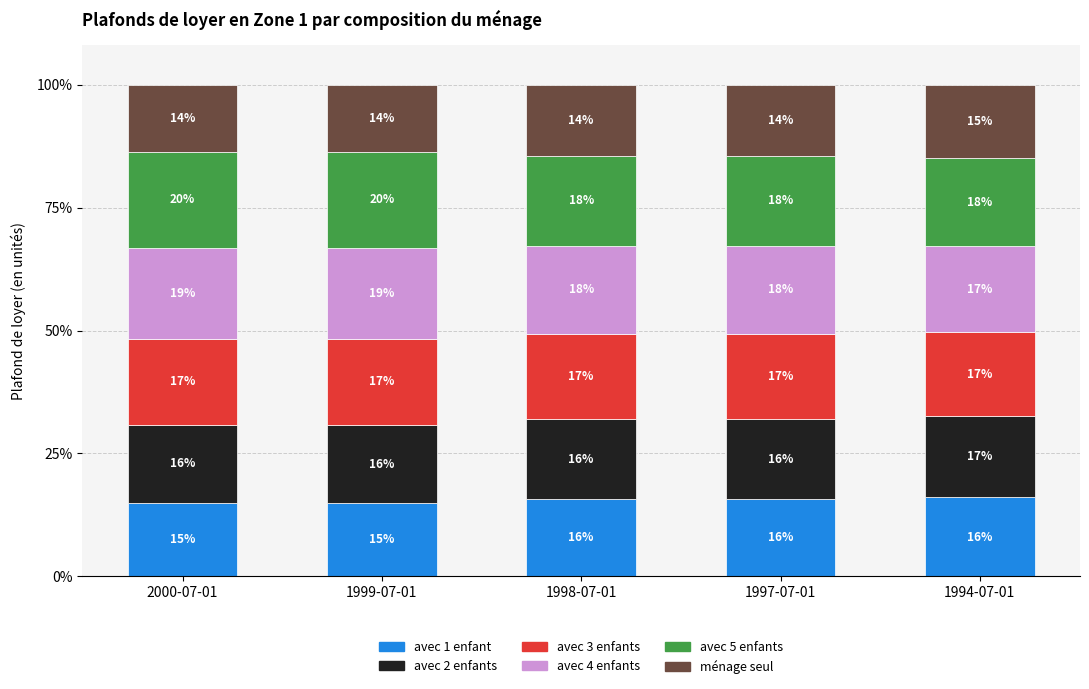

What is the total value across all series at 1999-07-01?

100.0